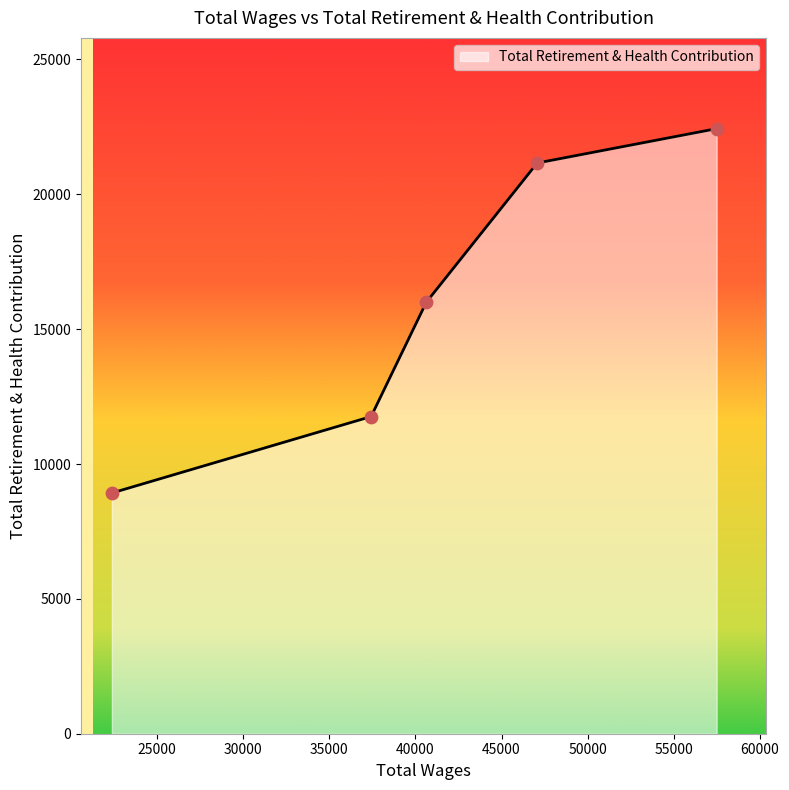

True or false: there are more than 1 points higher than both neighbors.

False